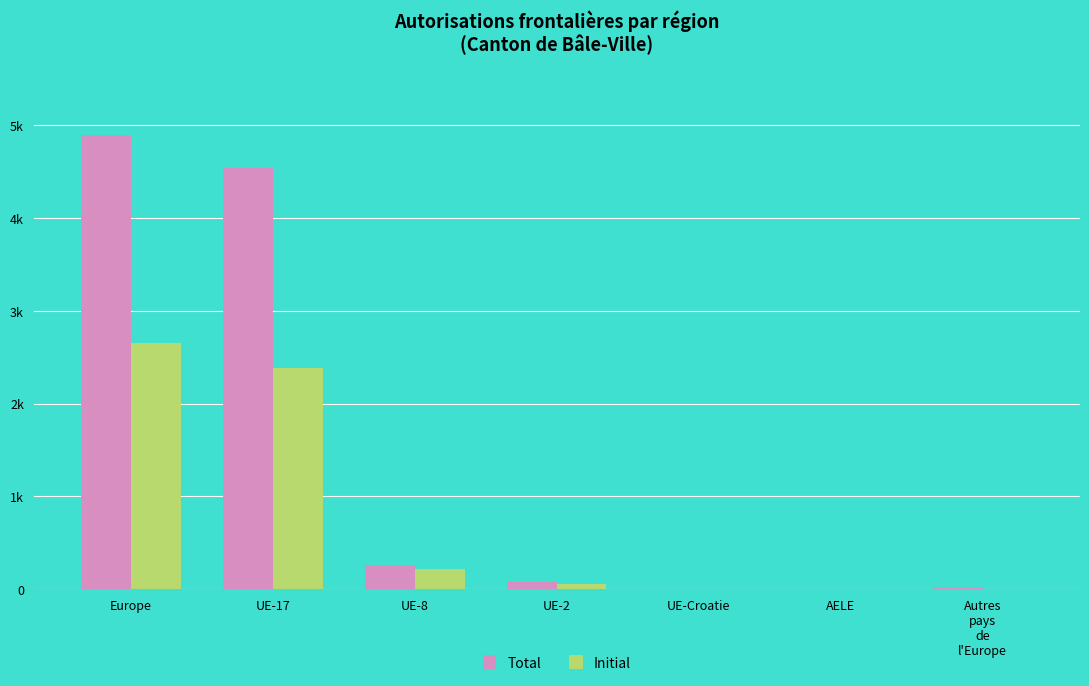

What is the label of the 2nd bar from the right?

AELE